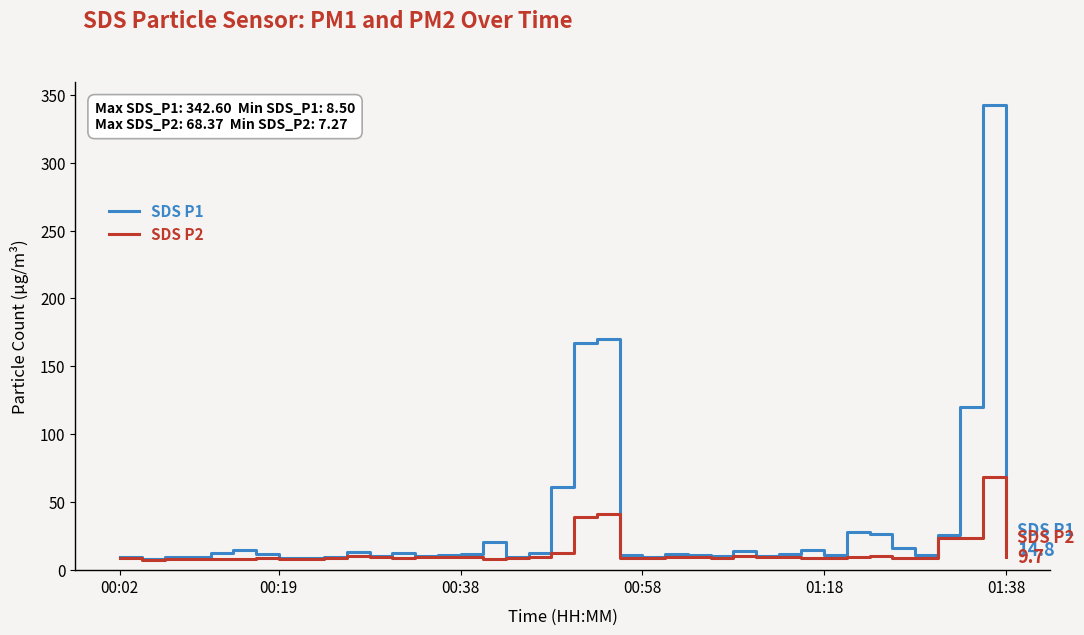

What is the minimum value shown in the chart?

7.3